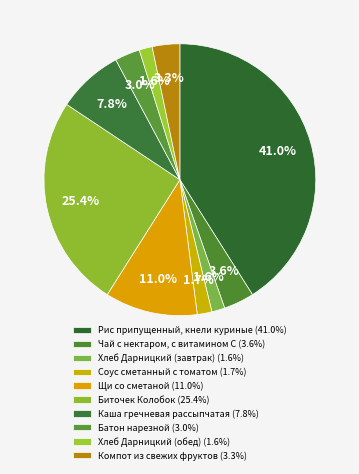

Does any single category account for the majority?

No